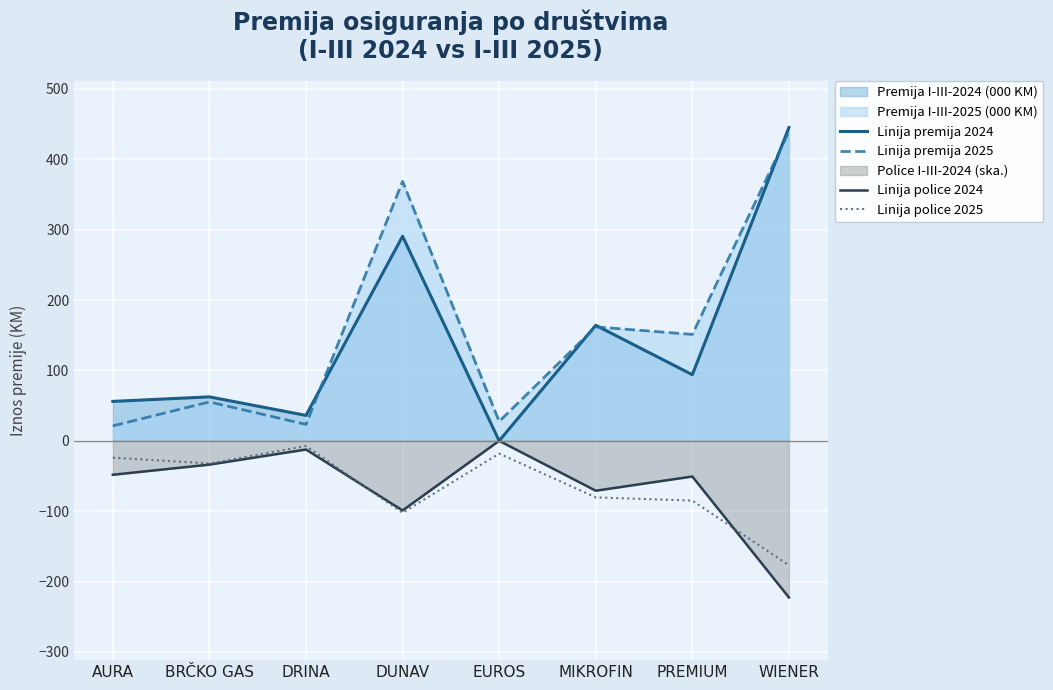

Where does the Linija premija 2025 series first go above 151?

DUNAV